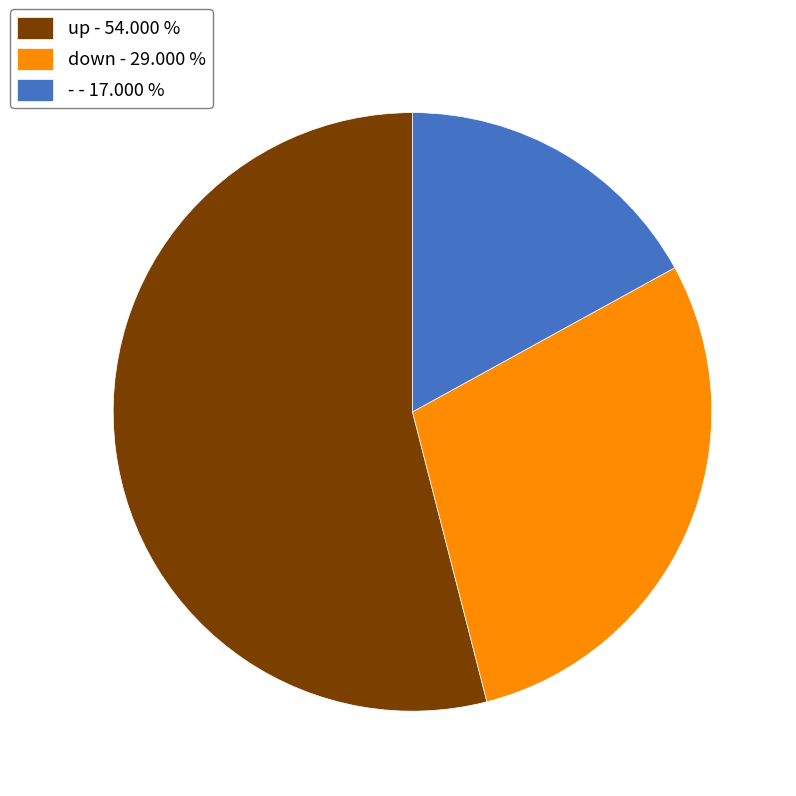

Approximately how many times larger is the value at up compared to -?

3.2